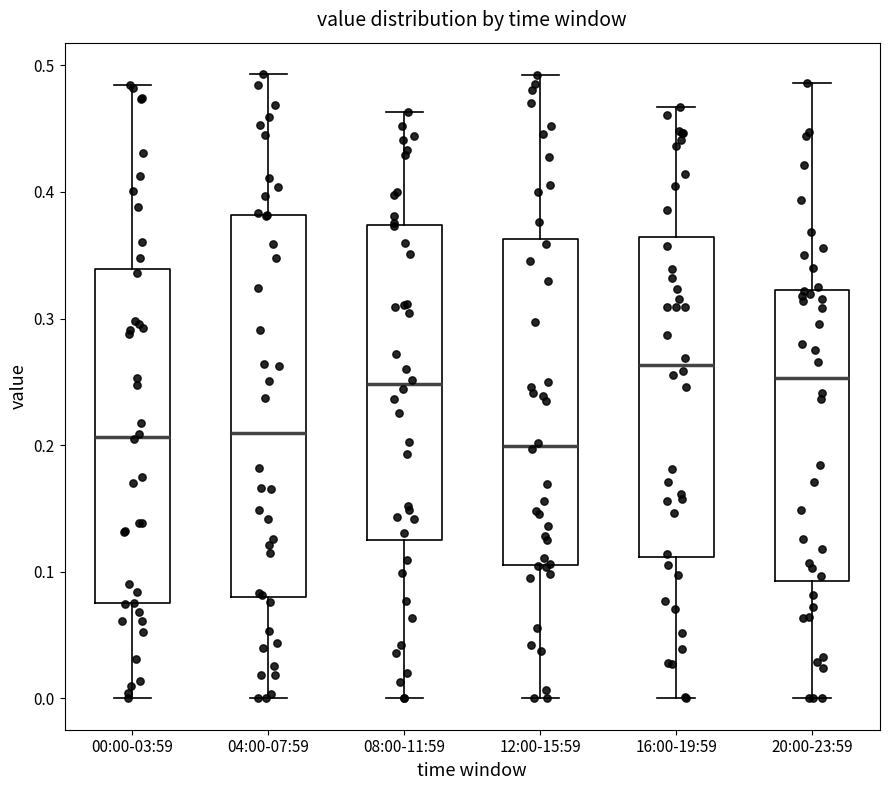

Comparing the boxes themselves (not the whiskers), which one is the tallest?

04:00-07:59